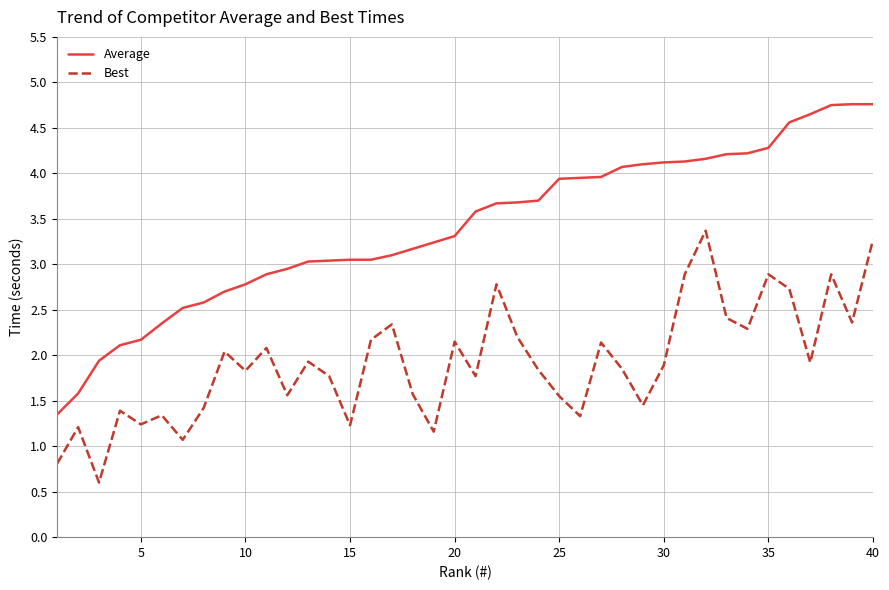

What is the minimum value for Best?

0.6